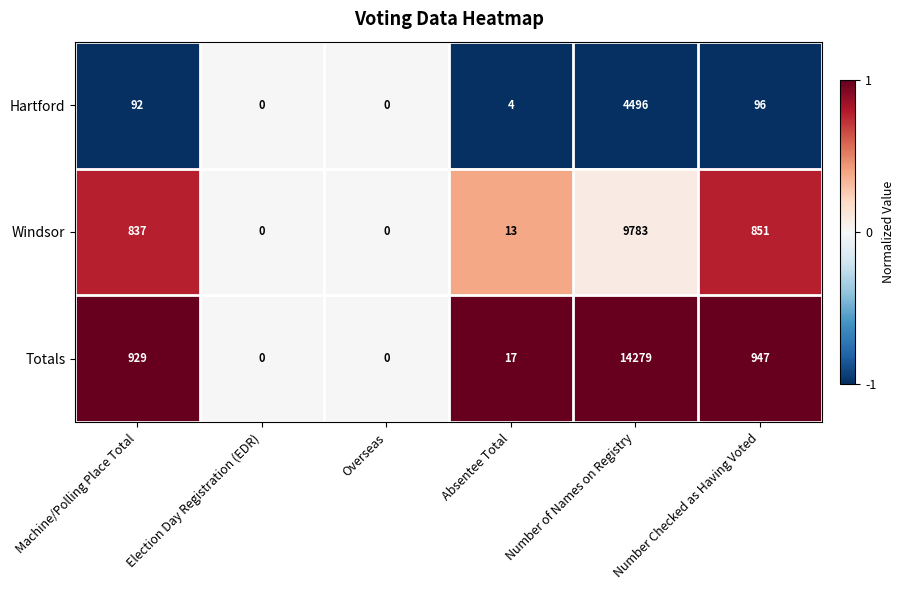

List the series in order of their overall mean, lowest first.

Hartford, Windsor, Totals